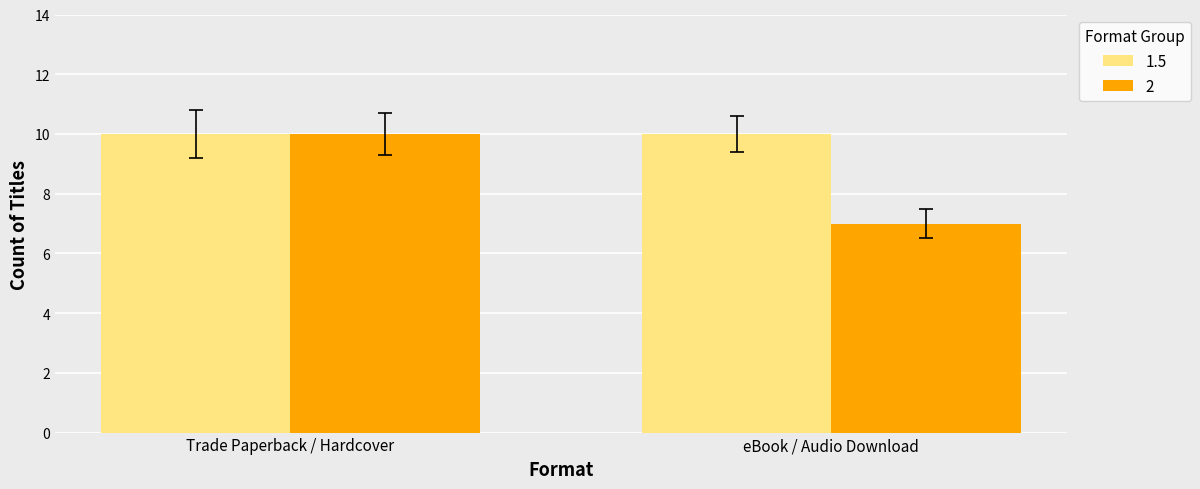

Rank the series by their average value, from highest to lowest.

1.5, 2